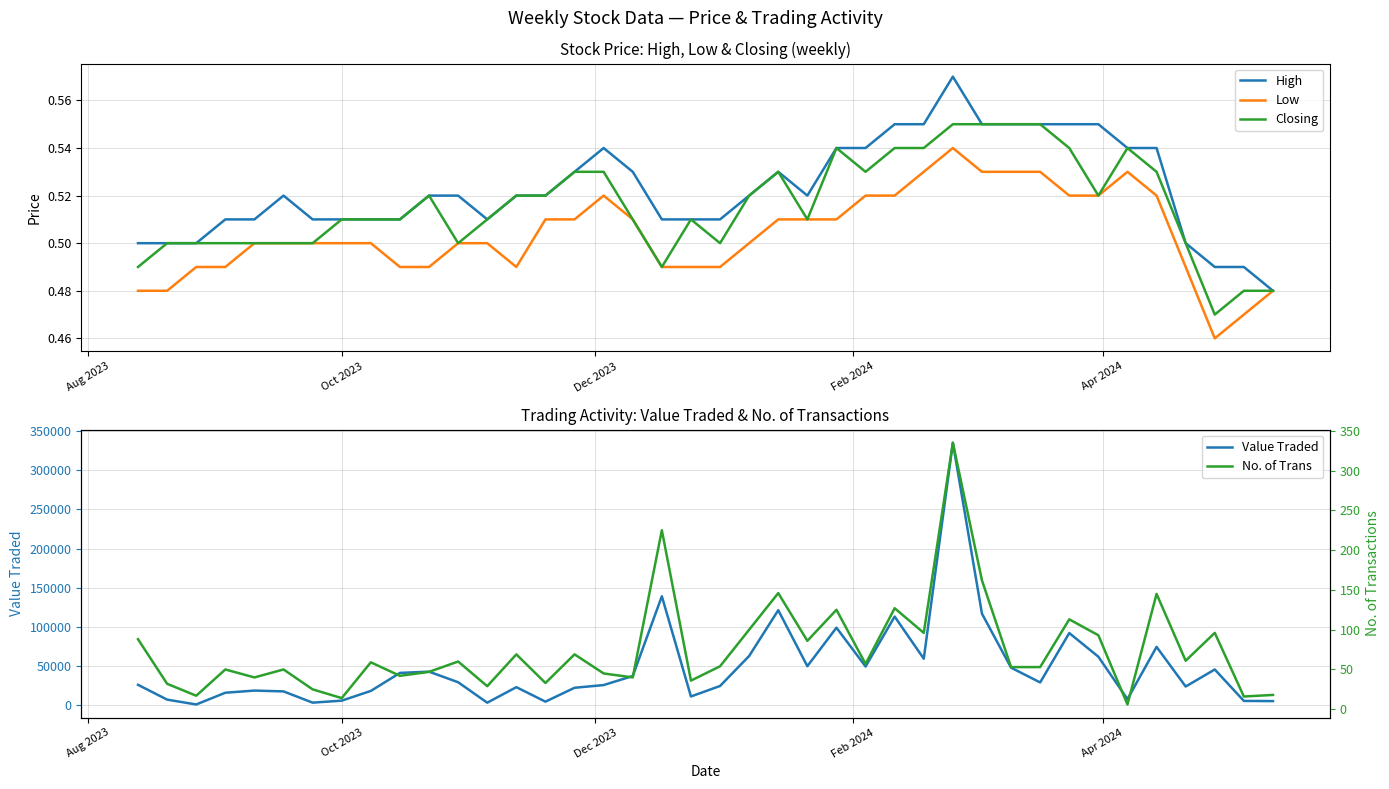

True or false: Value Traded and High intersect in this chart.

False